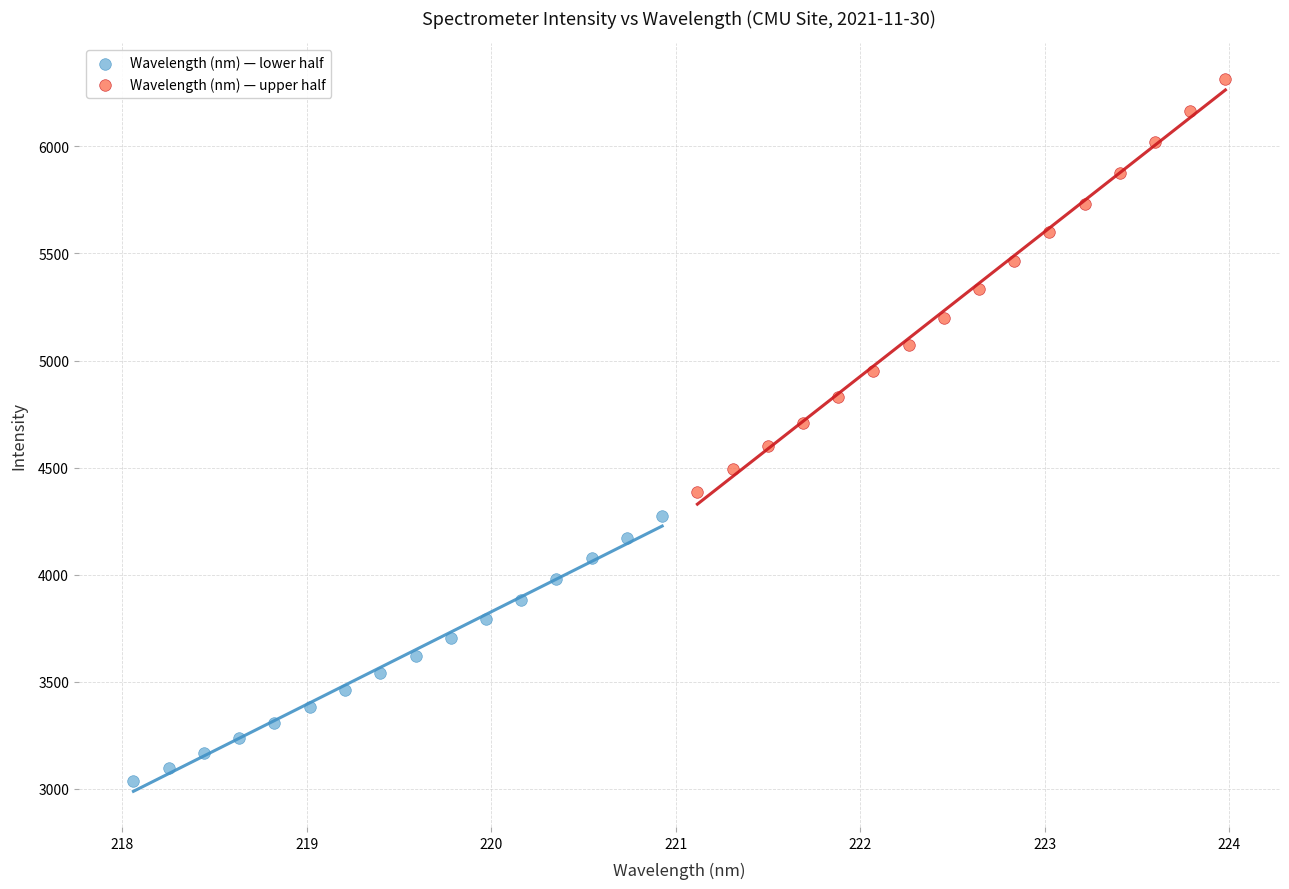

Which series has the widest spread of Y values?

Wavelength (nm) — upper half